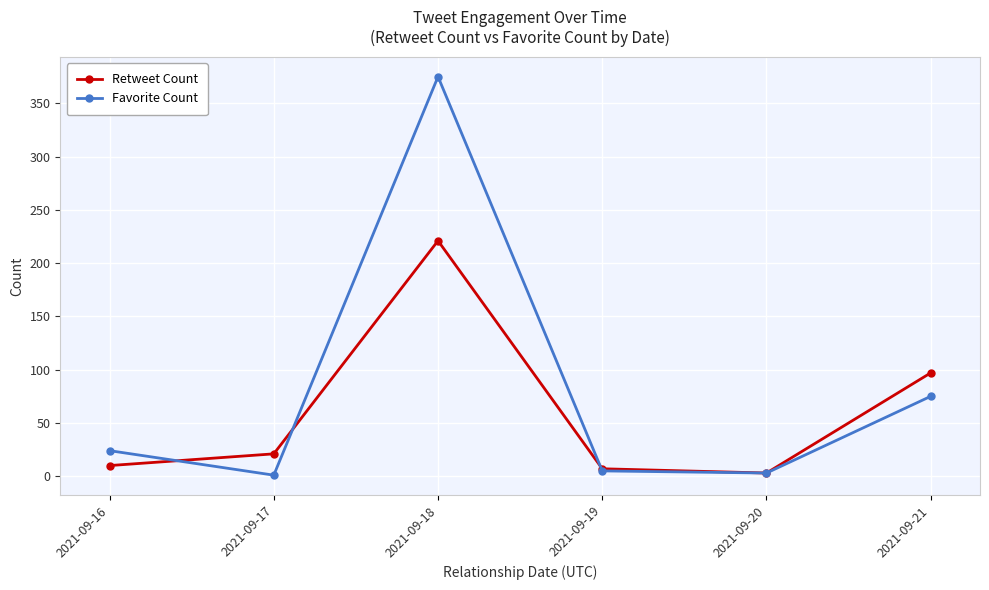

What value does the Retweet Count series have at 2021-09-19?

7